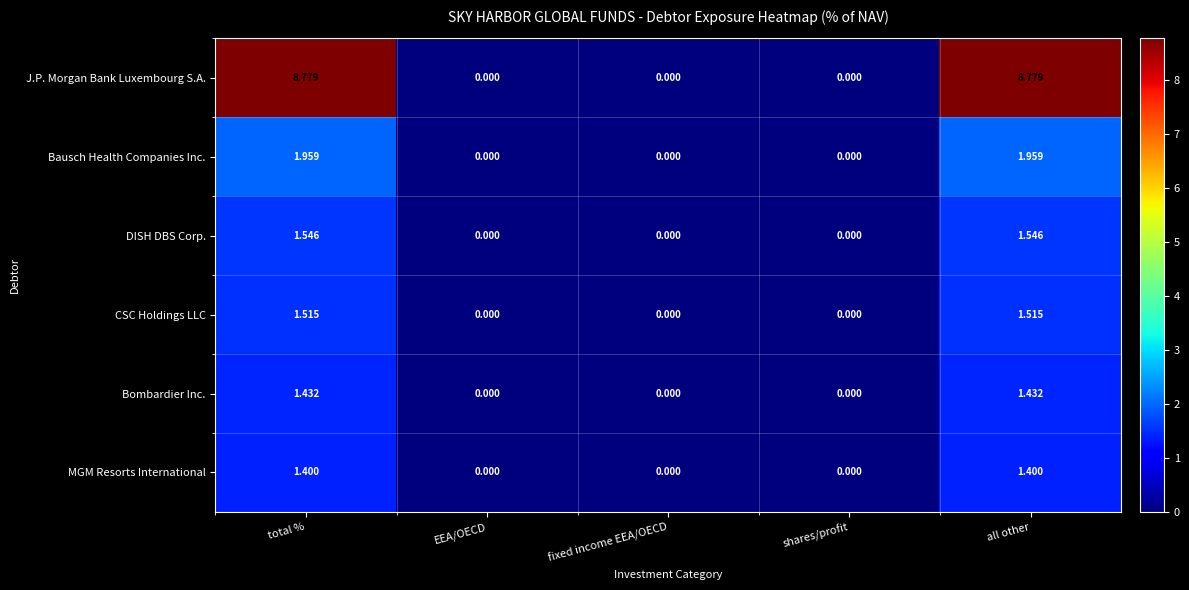

List the series in order of their peak value, highest first.

J.P. Morgan Bank Luxembourg S.A., Bausch Health Companies Inc., DISH DBS Corp., CSC Holdings LLC, Bombardier Inc., MGM Resorts International